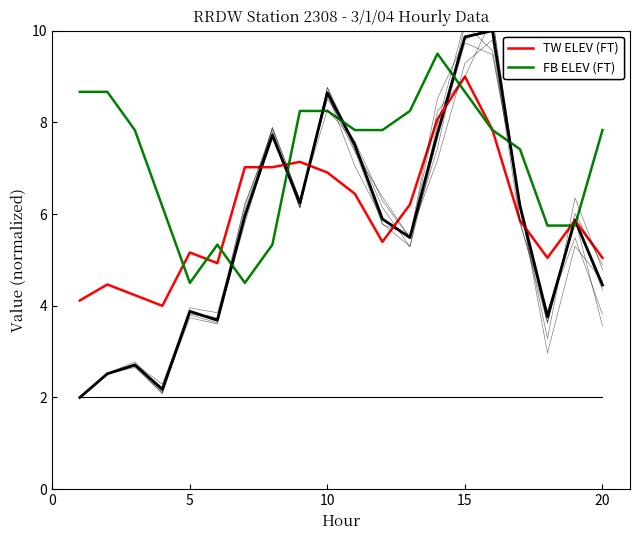

Reading left to right, extract all data points from this chart.

TOTAL FLOW (KCFS): 2.0	2.5	2.7	2.2	3.9	3.7	6.0	7.7	6.2	8.6	7.5	5.9	5.5	7.8	9.9	10.0	6.2	3.8	5.9	4.5
TW ELEV (FT): 4.1	4.5	4.2	4.0	5.2	4.9	7.0	7.0	7.1	6.9	6.4	5.4	6.2	8.1	9.0	7.8	5.9	5.0	5.9	5.0
FB ELEV (FT): 8.7	8.7	7.8	6.2	4.5	5.3	4.5	5.3	8.2	8.2	7.8	7.8	8.2	9.5	8.7	7.8	7.4	5.7	5.7	7.8
SPILL (KCFS): 2.0	2.0	2.0	2.0	2.0	2.0	2.0	2.0	2.0	2.0	2.0	2.0	2.0	2.0	2.0	2.0	2.0	2.0	2.0	2.0